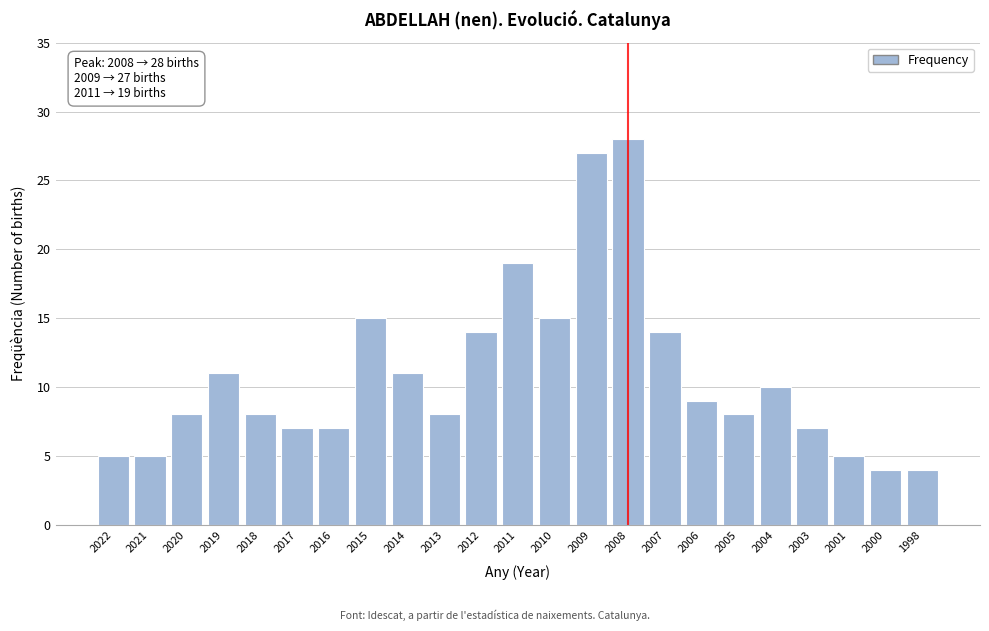

Reading right to left, list all the values displayed in this chart.

4	4	5	7	10	8	9	14	28	27	15	19	14	8	11	15	7	7	8	11	8	5	5